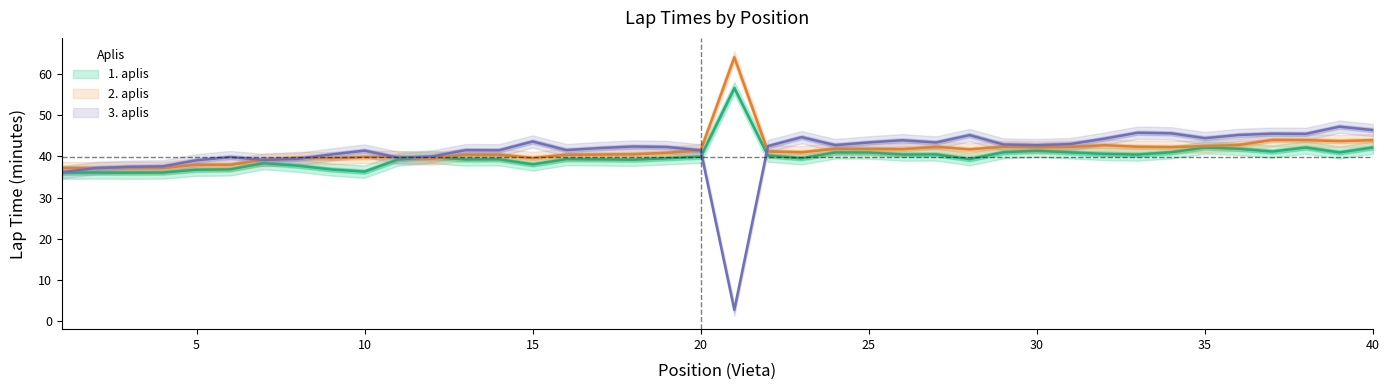

Which series has the largest total across all categories?

2. aplis (min)